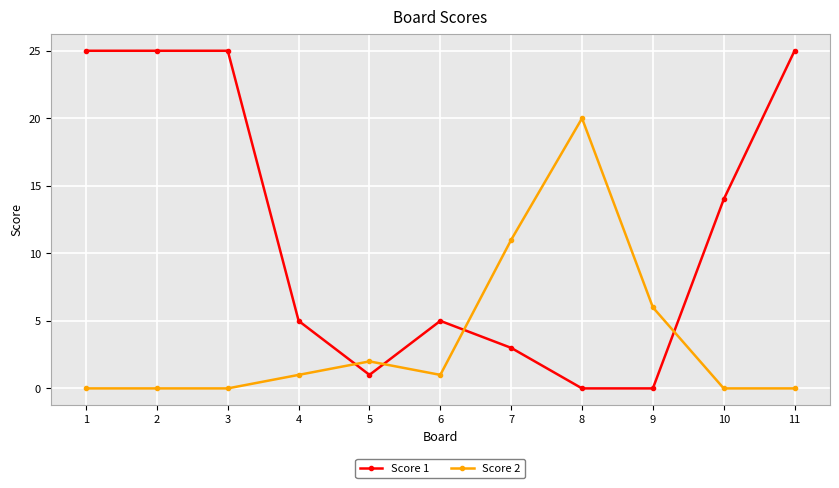

Between which two adjacent categories do Score 1 and Score 2 first intersect?

4 and 5